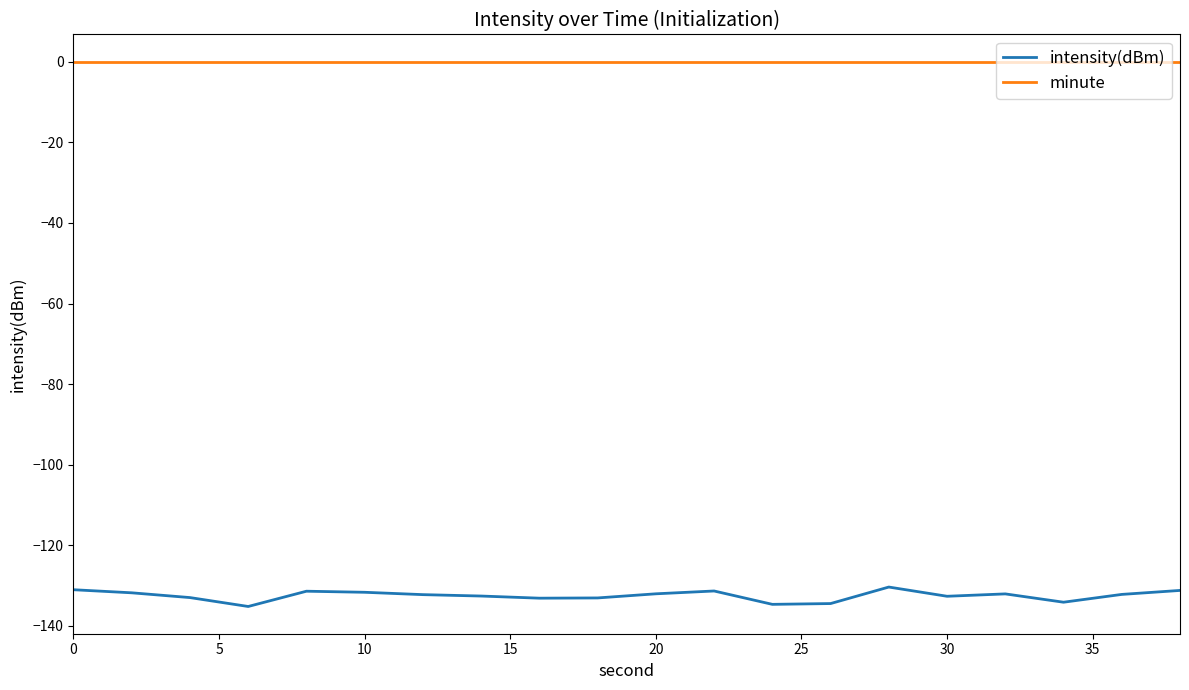

What is the difference between the maximum and second lowest values in the intensity(dBm) series?

4.3